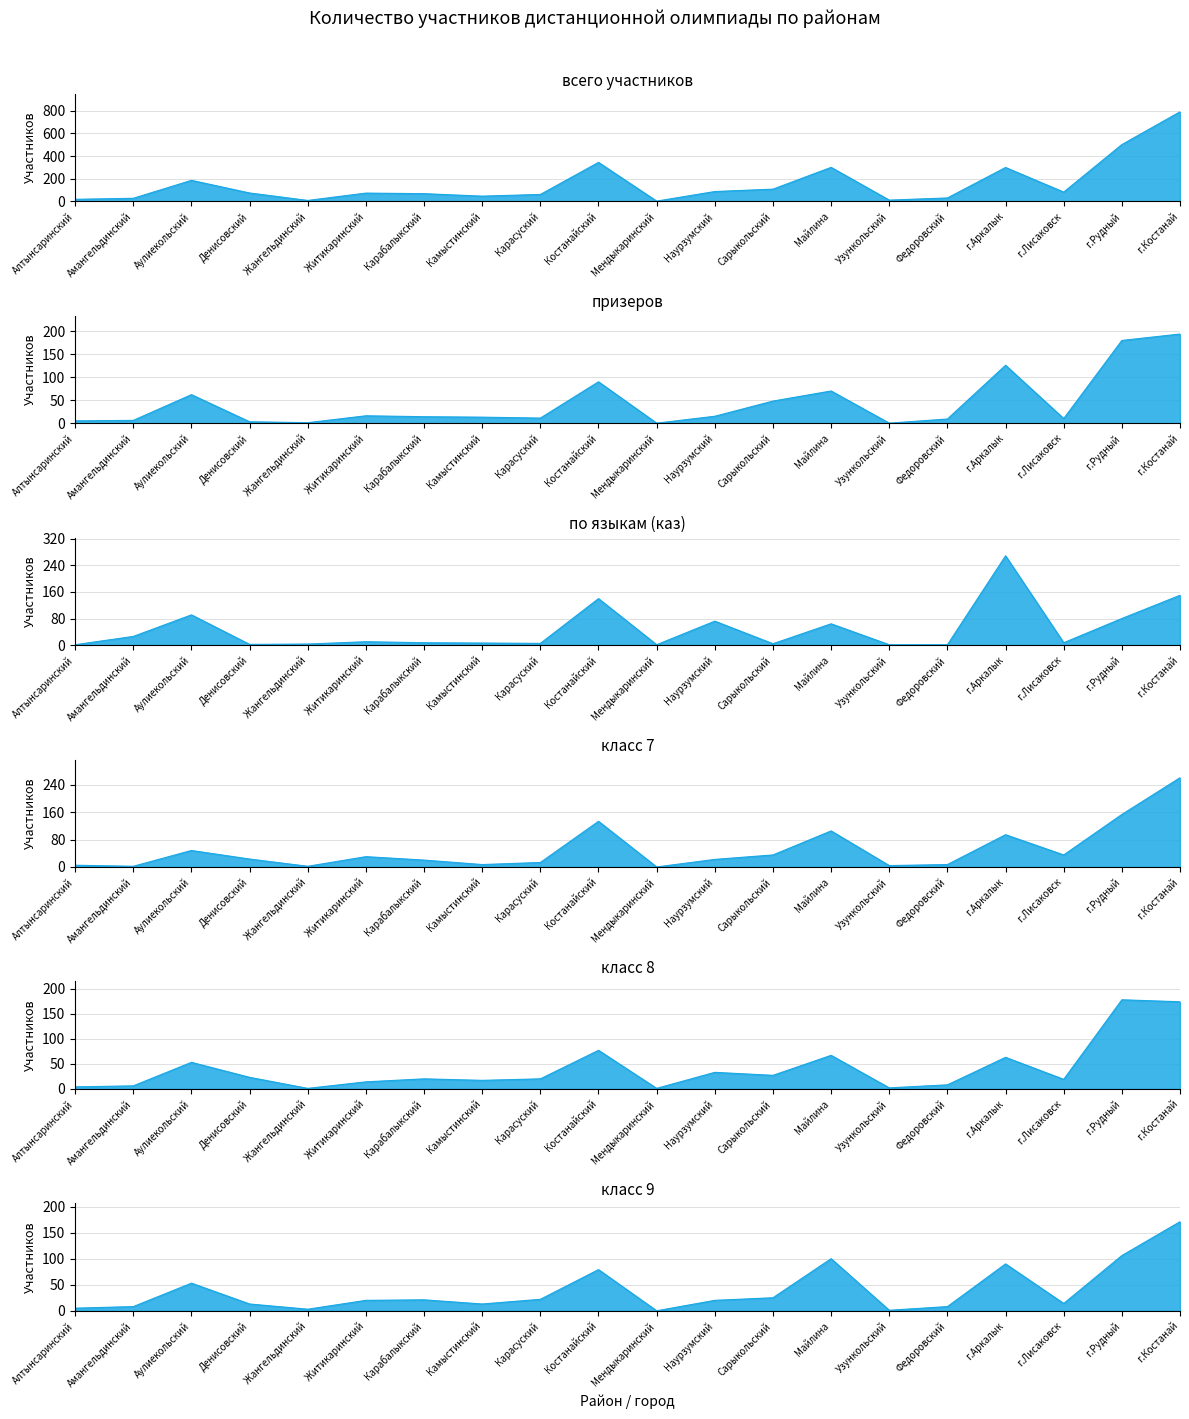

At which label does призеров first exceed 14?

Аулиекольский